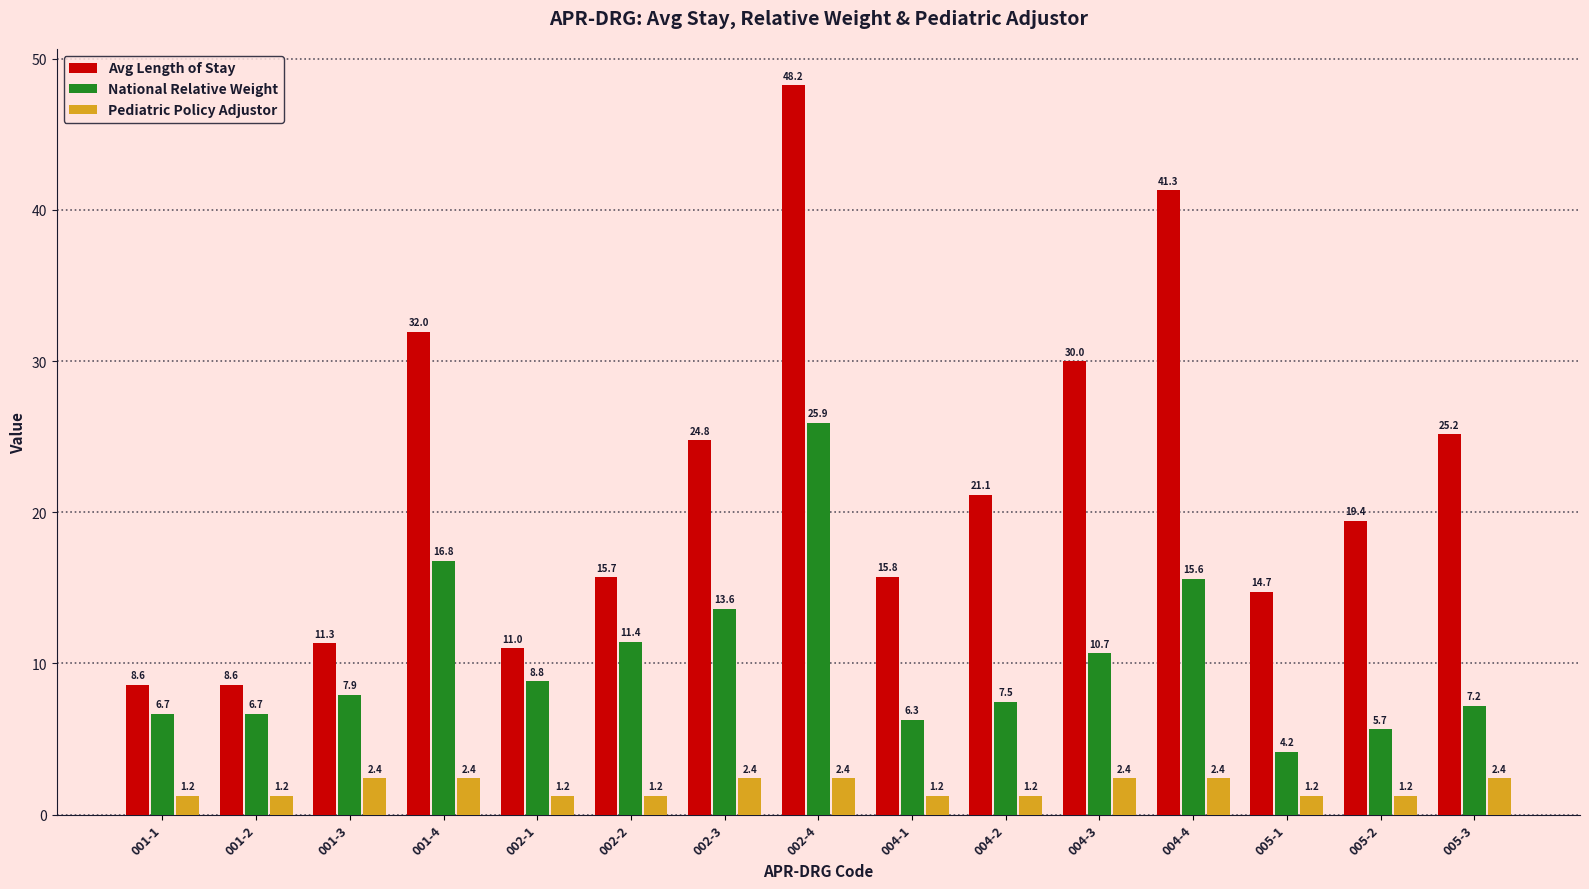

How many groups of bars are there?

15